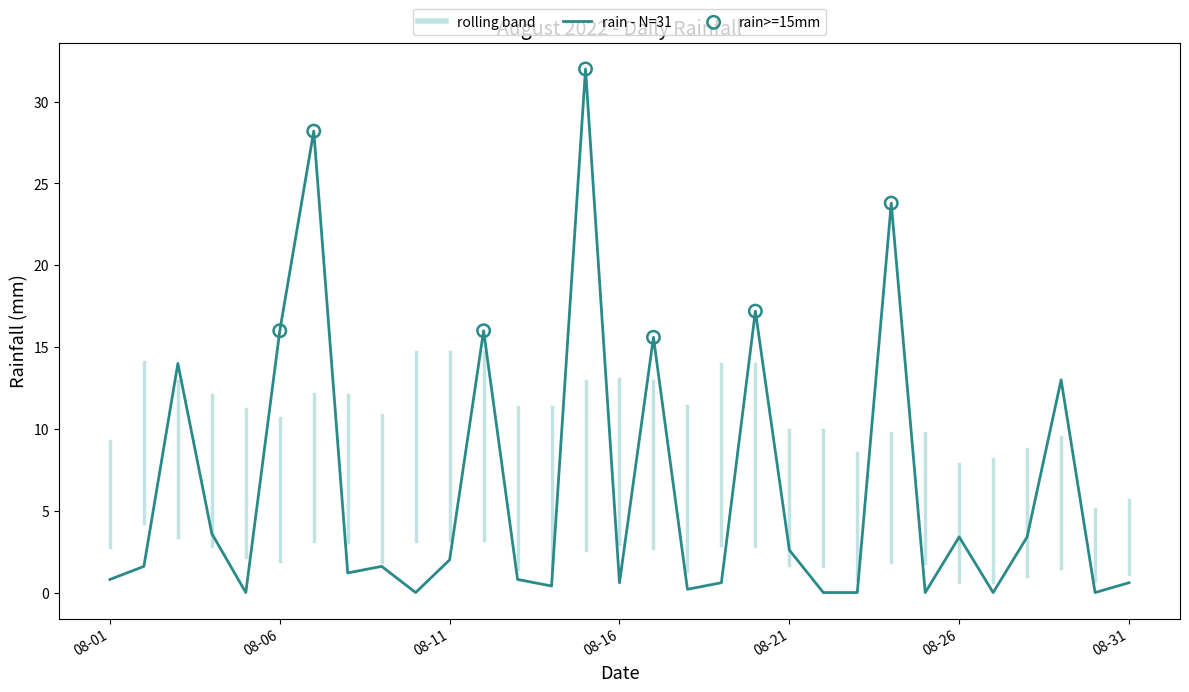

What is the greatest value displayed?

32.0